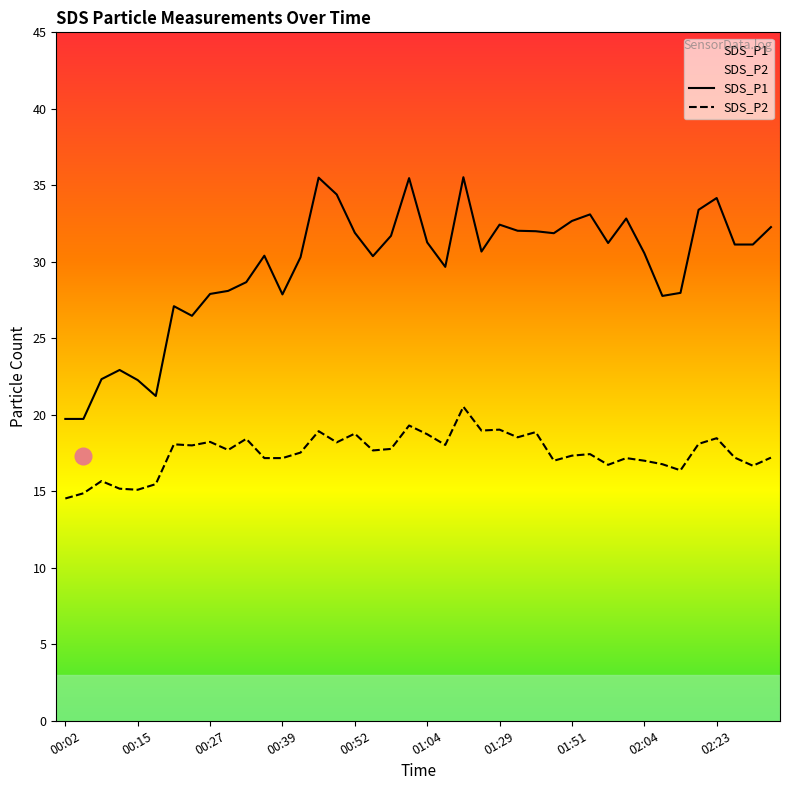

How many lines are shown in the chart?

2